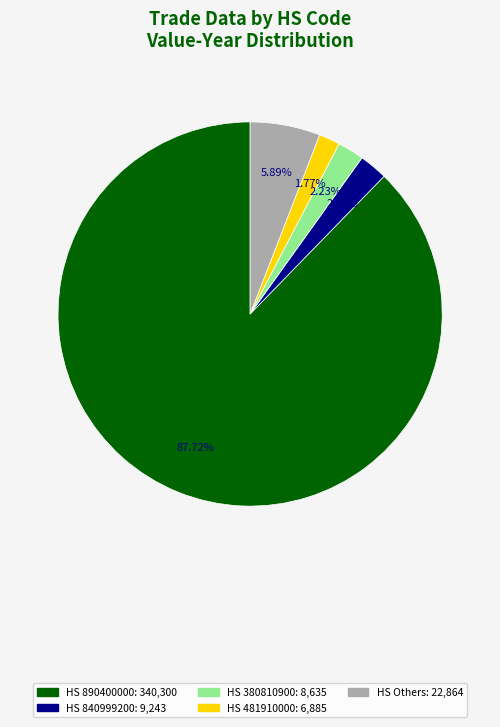

Is there any slice that represents more than half of the pie?

Yes